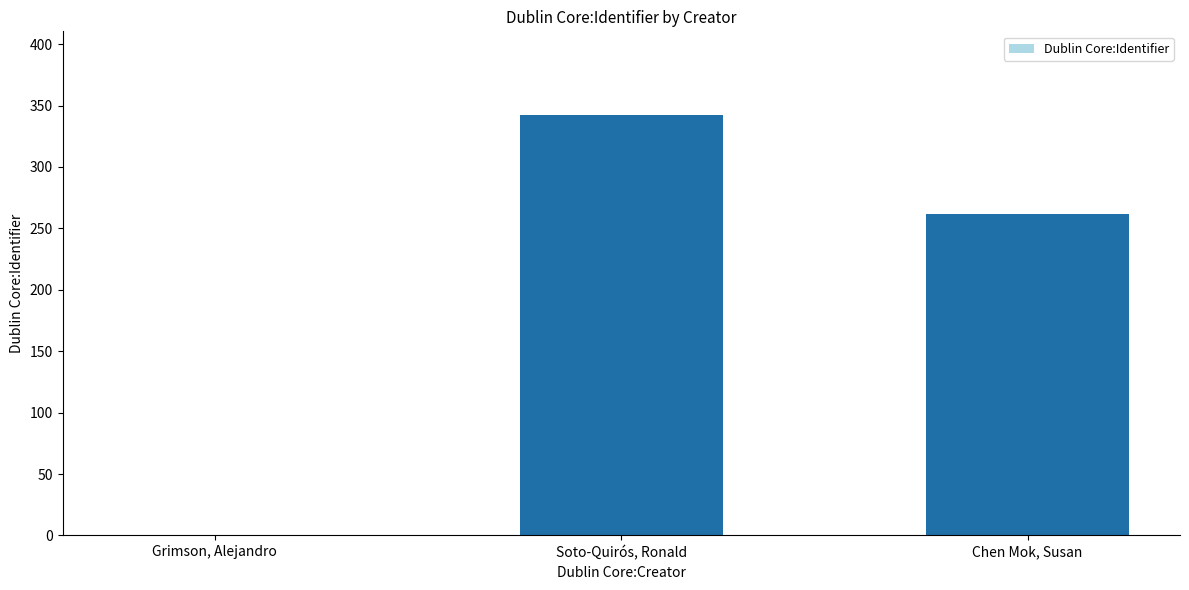

At which label does the data first exceed 262?

Soto-Quirós, Ronald